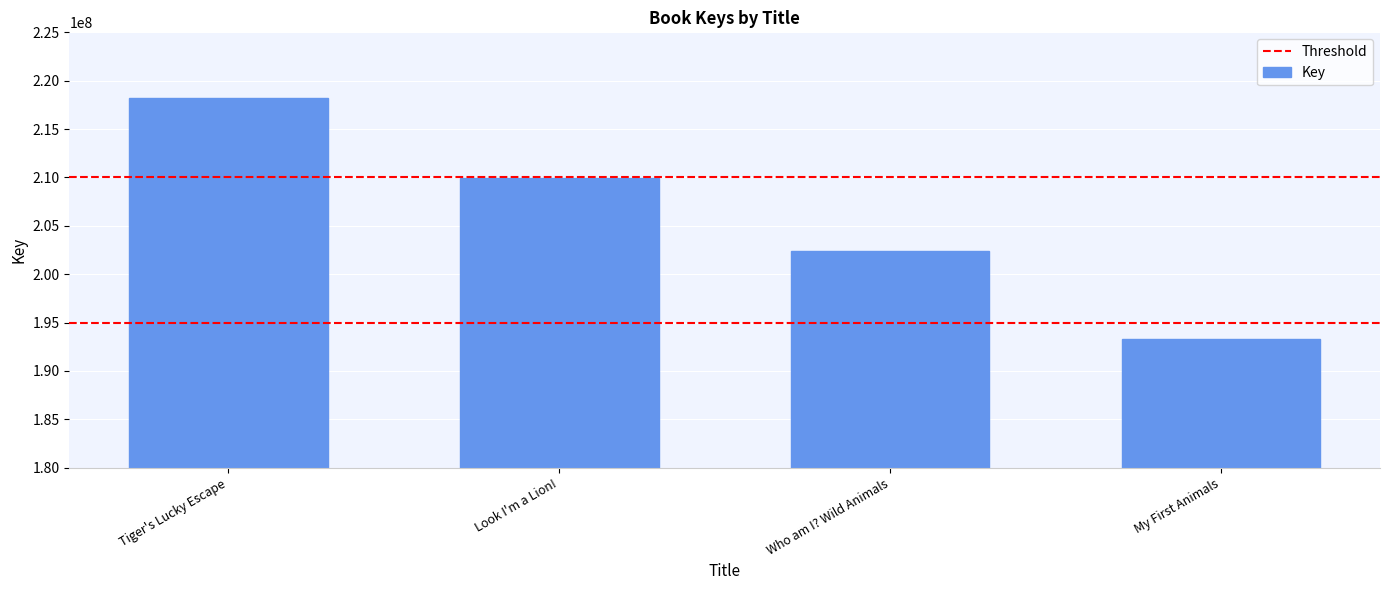

How many data points does each series have?

4